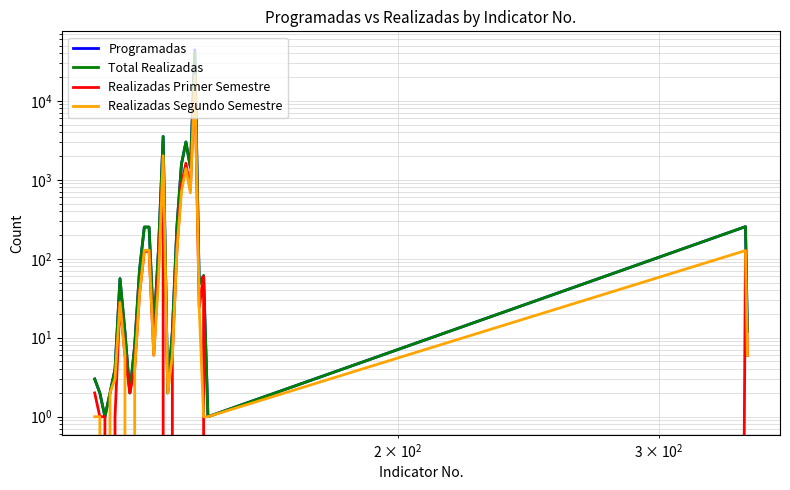

Which series has the widest spread of values?

Programadas